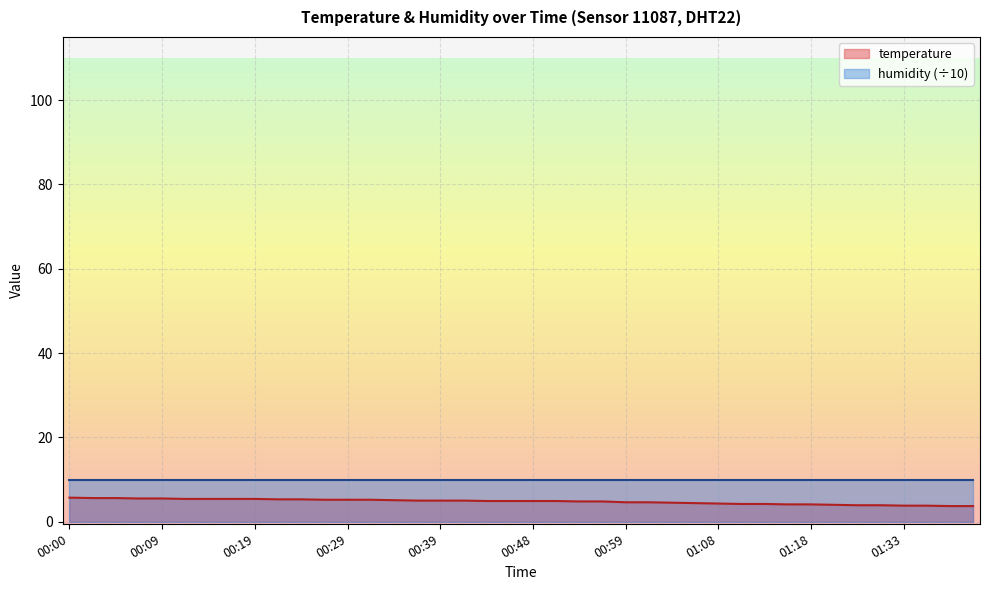

What is the average value?

4.8